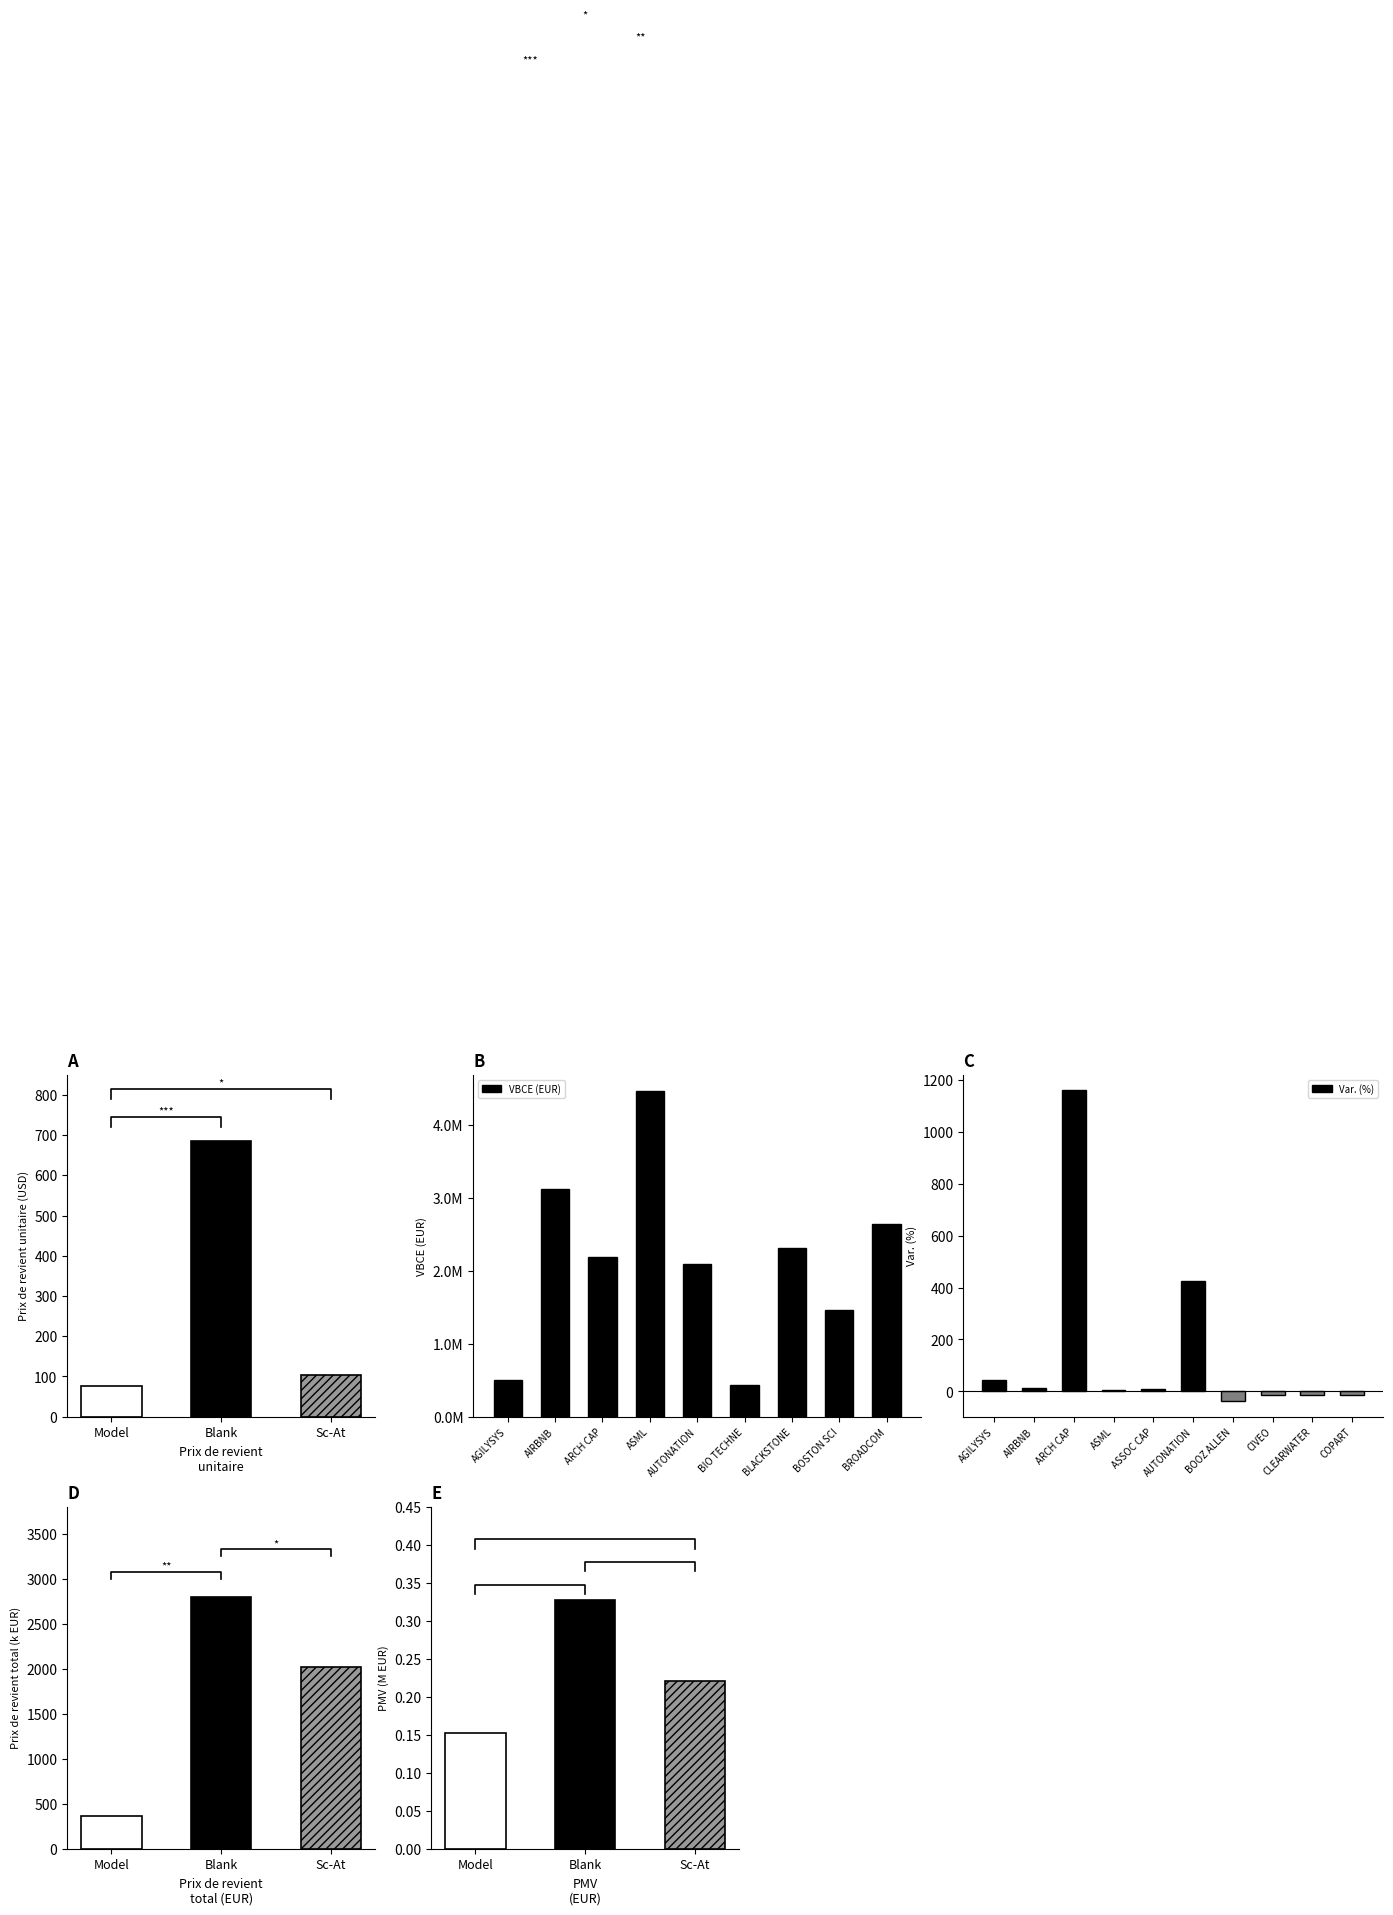

What is the average value of the Var. (%) series?

157.3